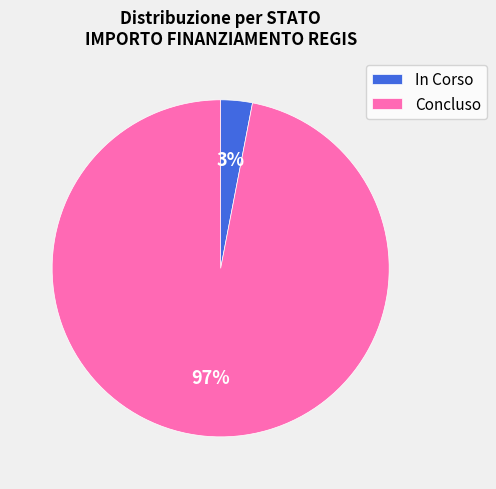

Is there any slice that represents more than half of the pie?

Yes